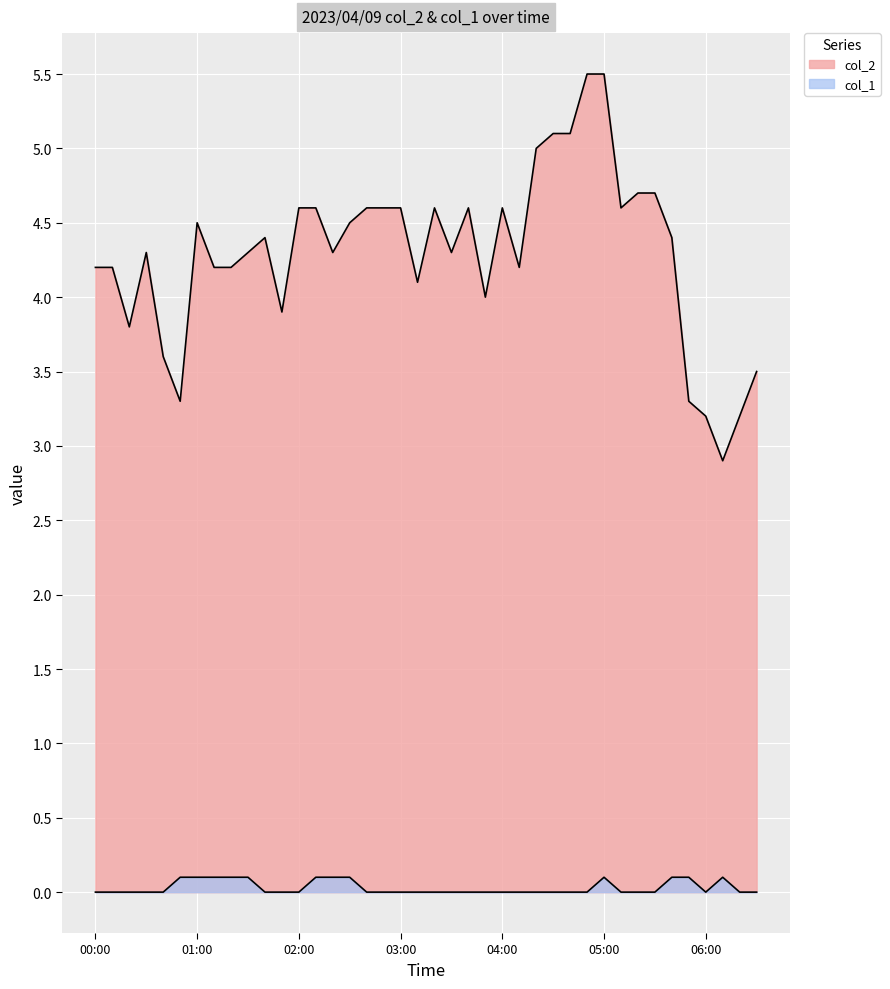

What is the difference between the col_1 values at 02:20 and 04:50?

0.1